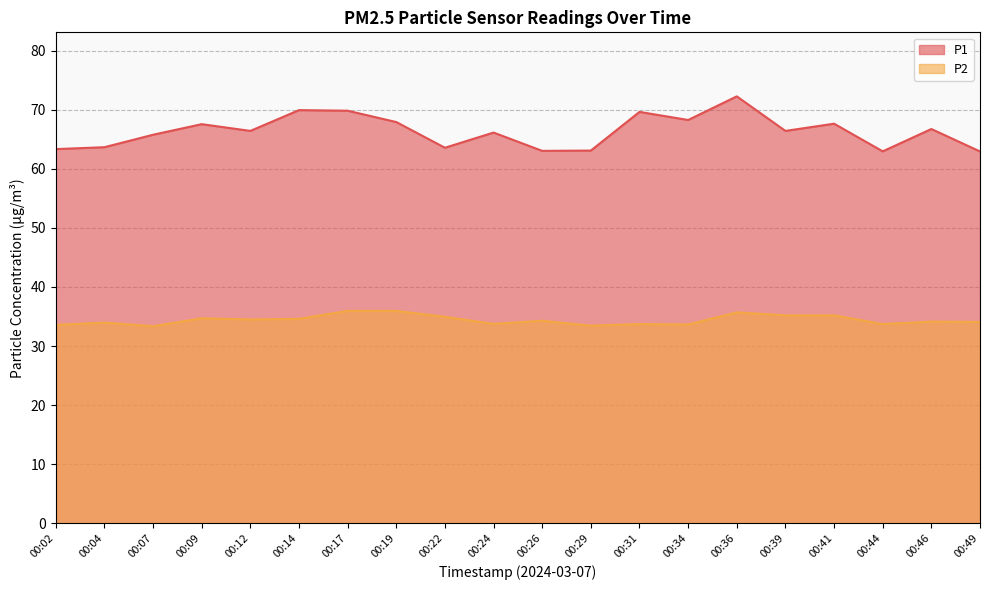

Does the chart have visible grid lines?

Yes